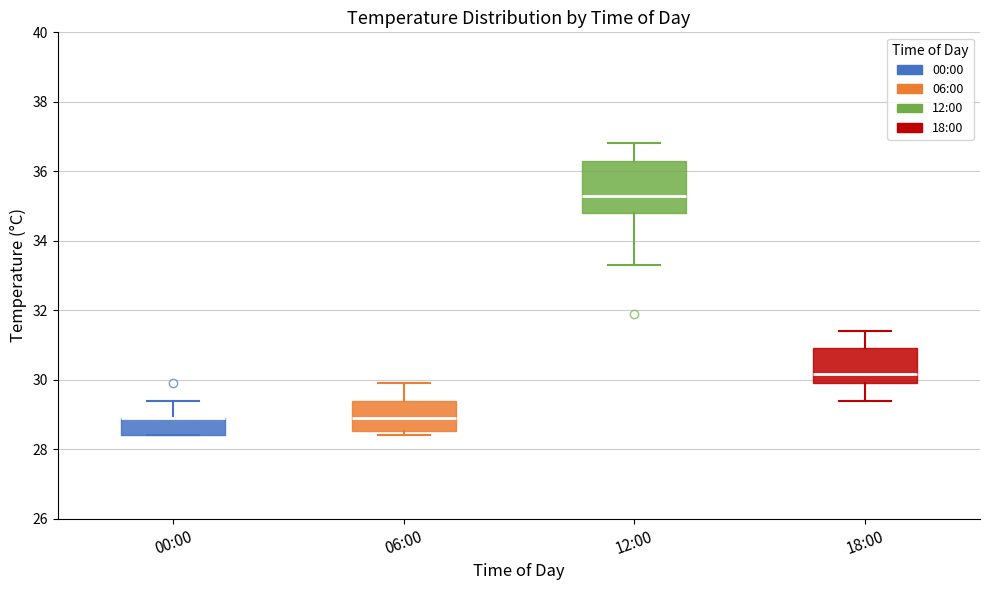

Where does the upper whisker of the box for 00:00 end on the y-axis? The values are not printed on the chart, so give them approximately, as read against the axis.

29.4